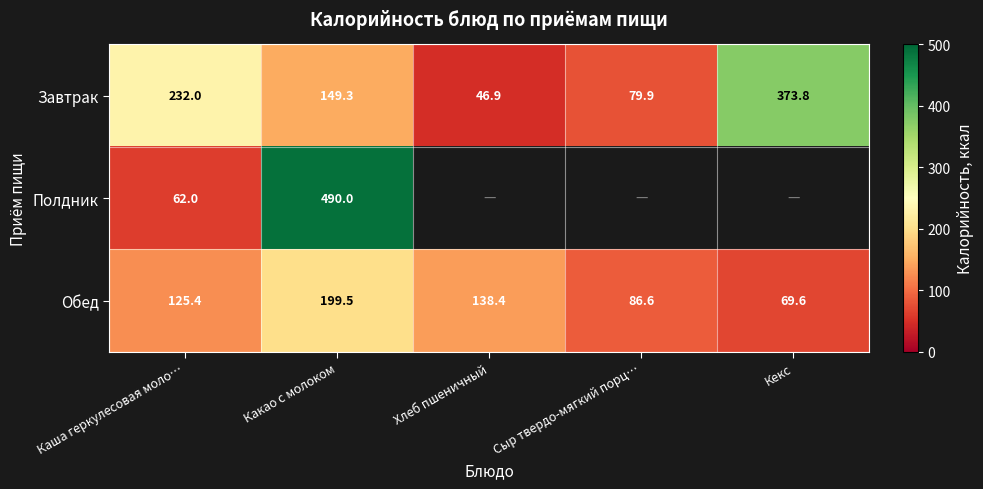

At which category does the chart reach its peak across all series?

Какао с молоком